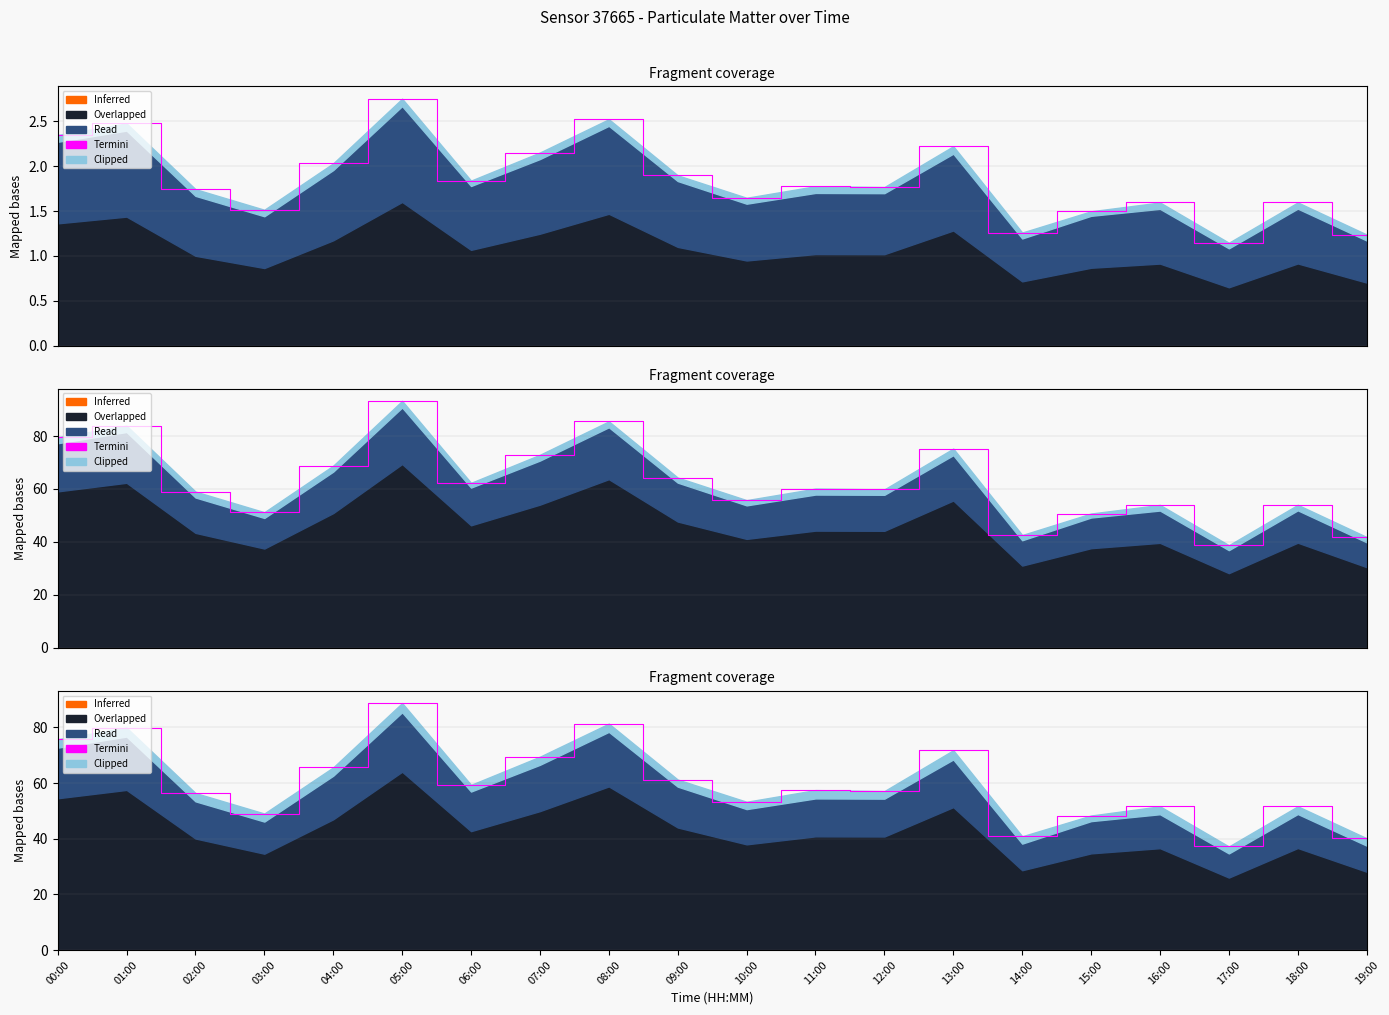

What position from the right is 08:00?

12